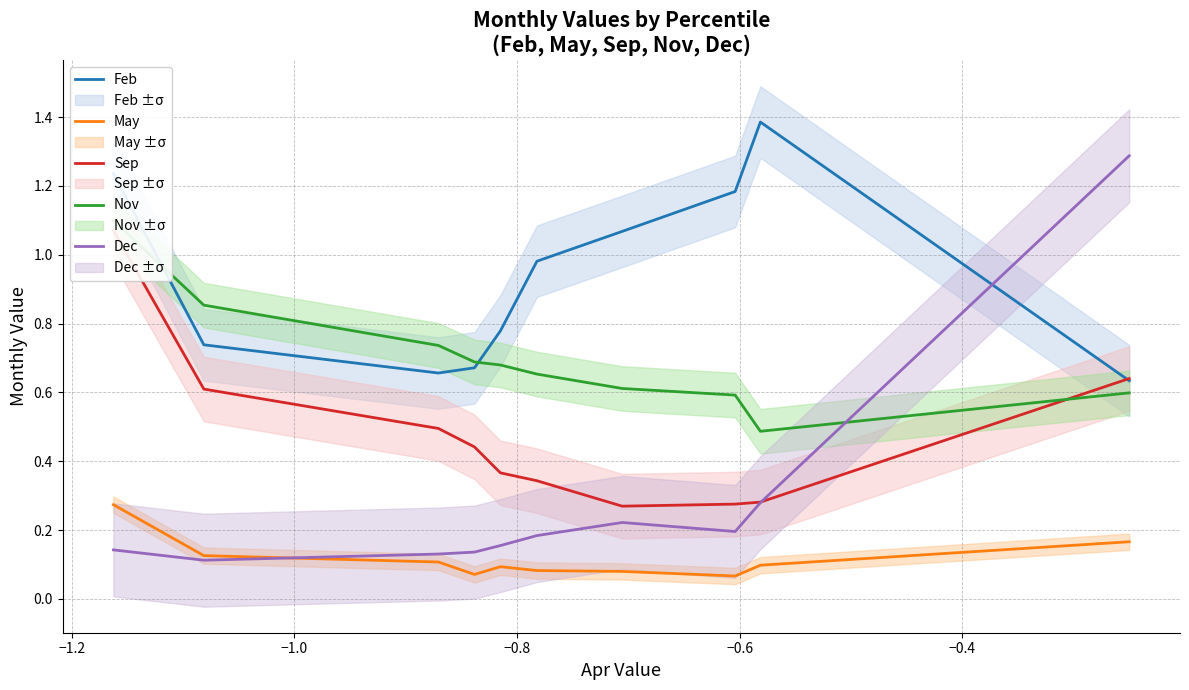

What is the maximum value for Dec?

1.3